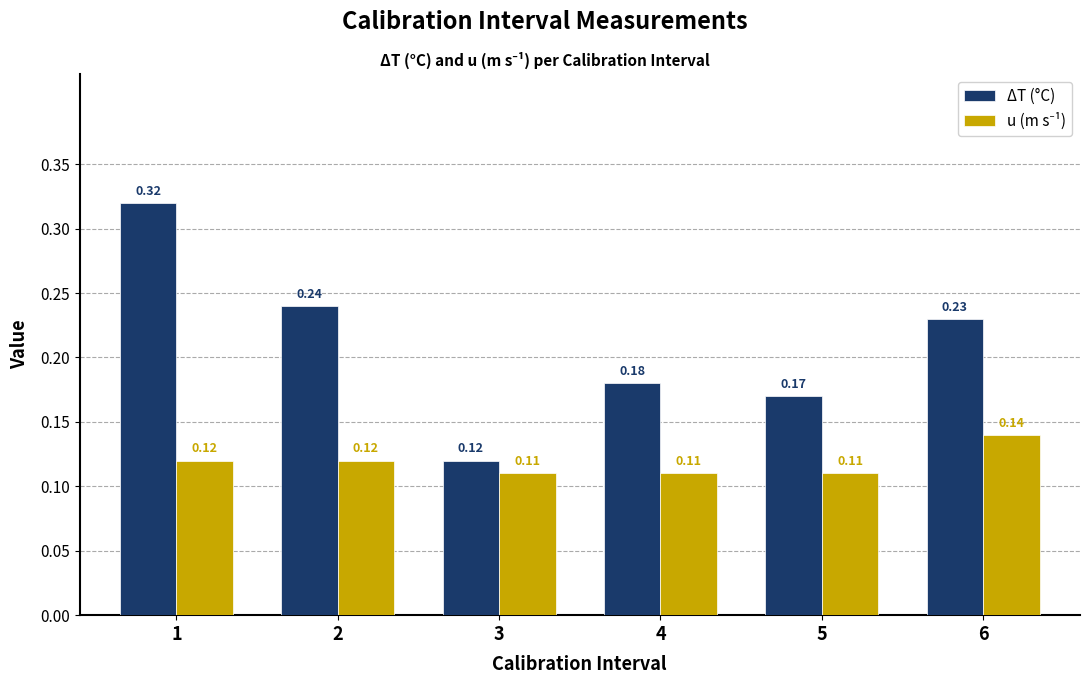

What is the sum of all ΔT (°C) values?

1.3